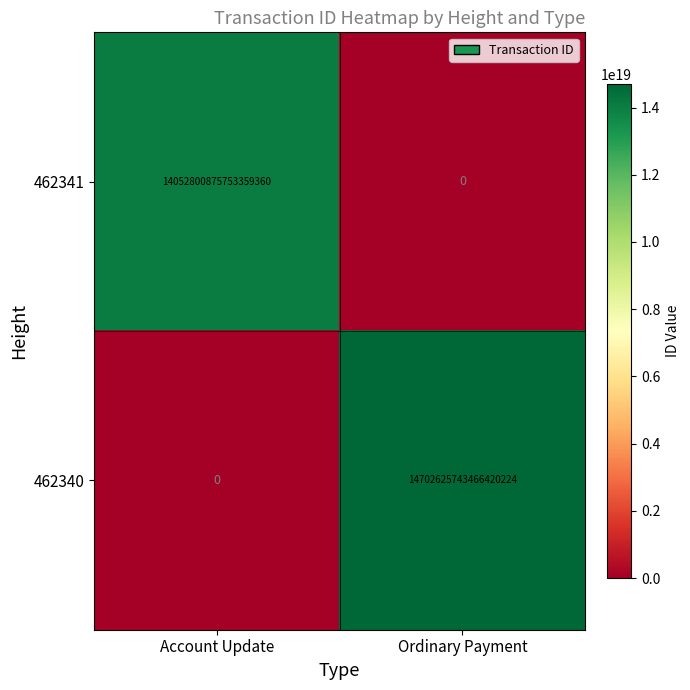

At Ordinary Payment, list the series in order from largest to smallest.

462340, 462341